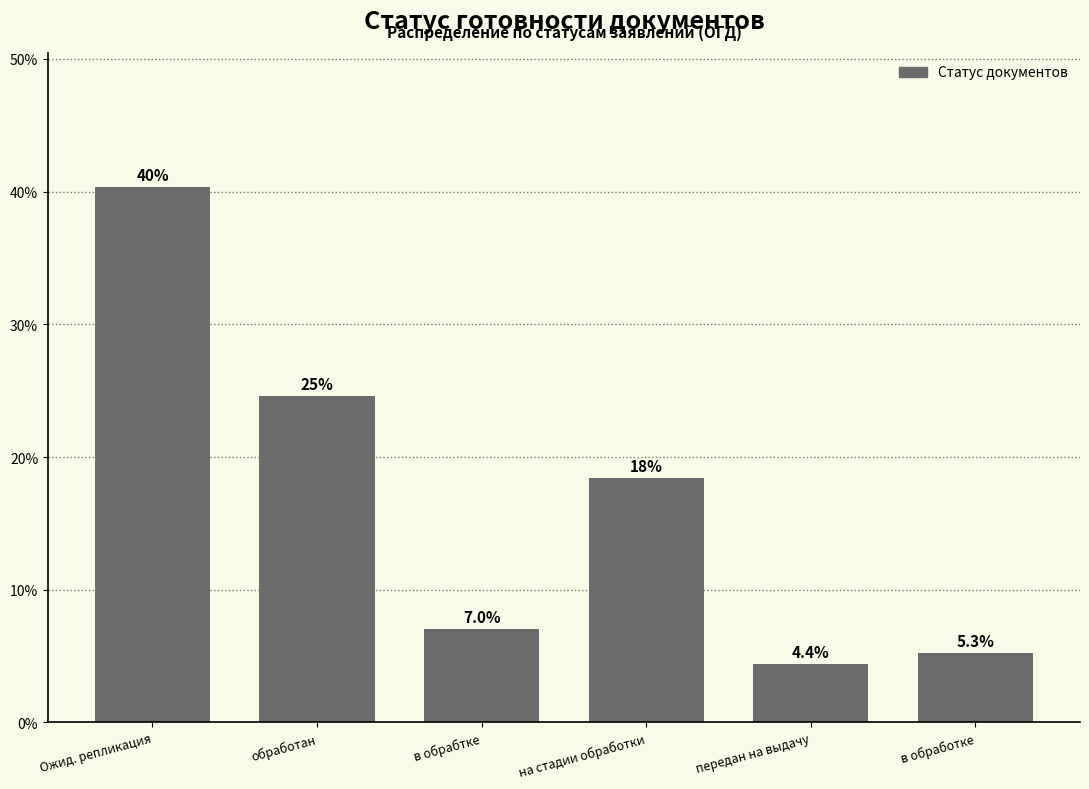

Reading right to left, what are all the values shown in this chart?

в обработке=5.3	передан на выдачу=4.4	на стадии обработки=18.4	в обрабтке=7.0	обработан=24.6	Ожид. репликация=40.4